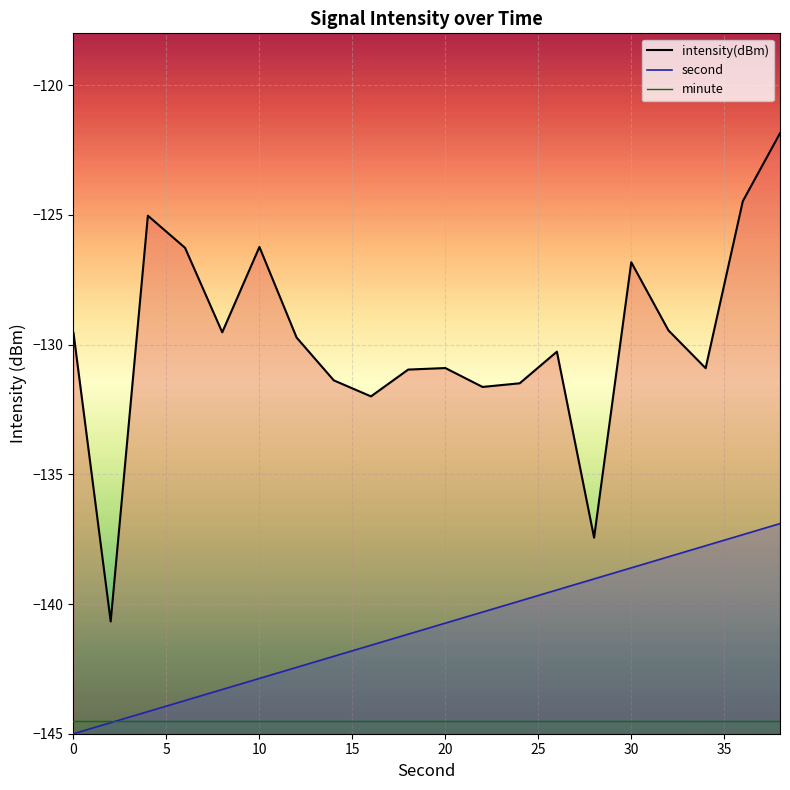

What is the highest value of the minute series?

-144.5